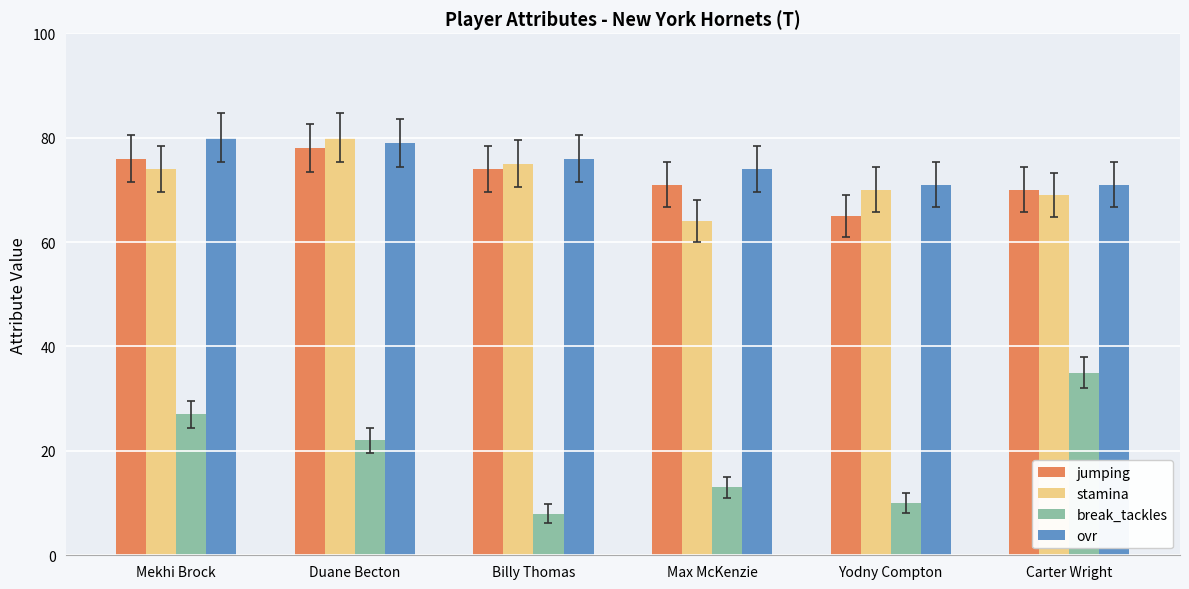

What position from the right is Billy Thomas?

4